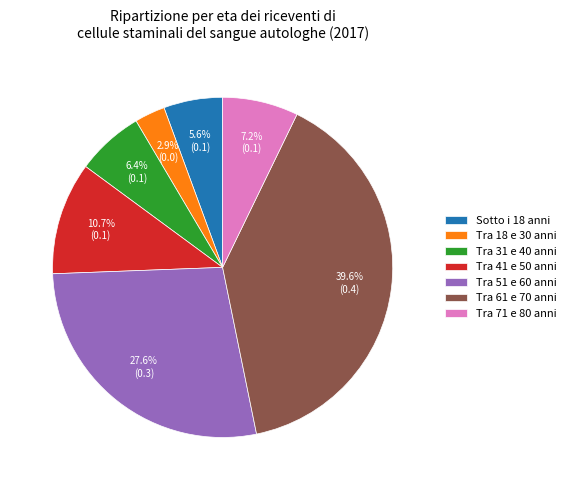

Count the number of slices in the pie.

7